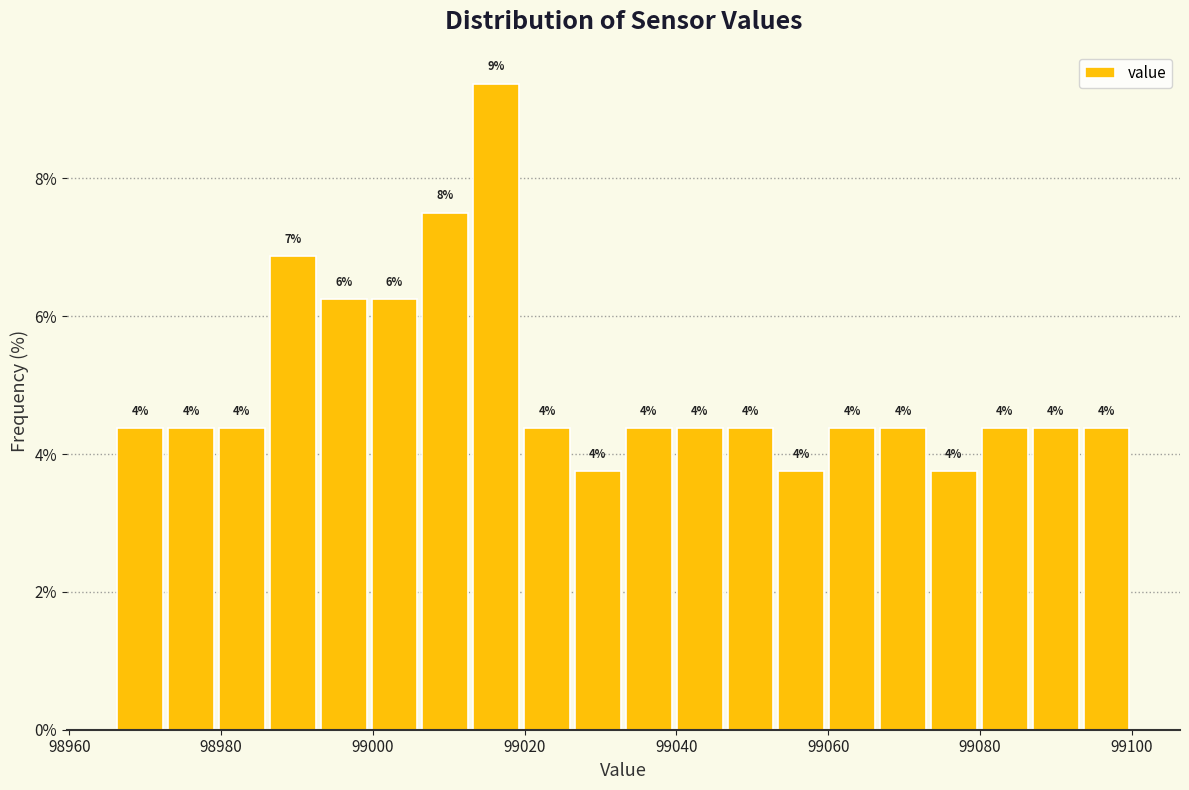

Around what value on the x-axis is the tallest bar? Give the approximate position of its centre, as read against the axis.

99016